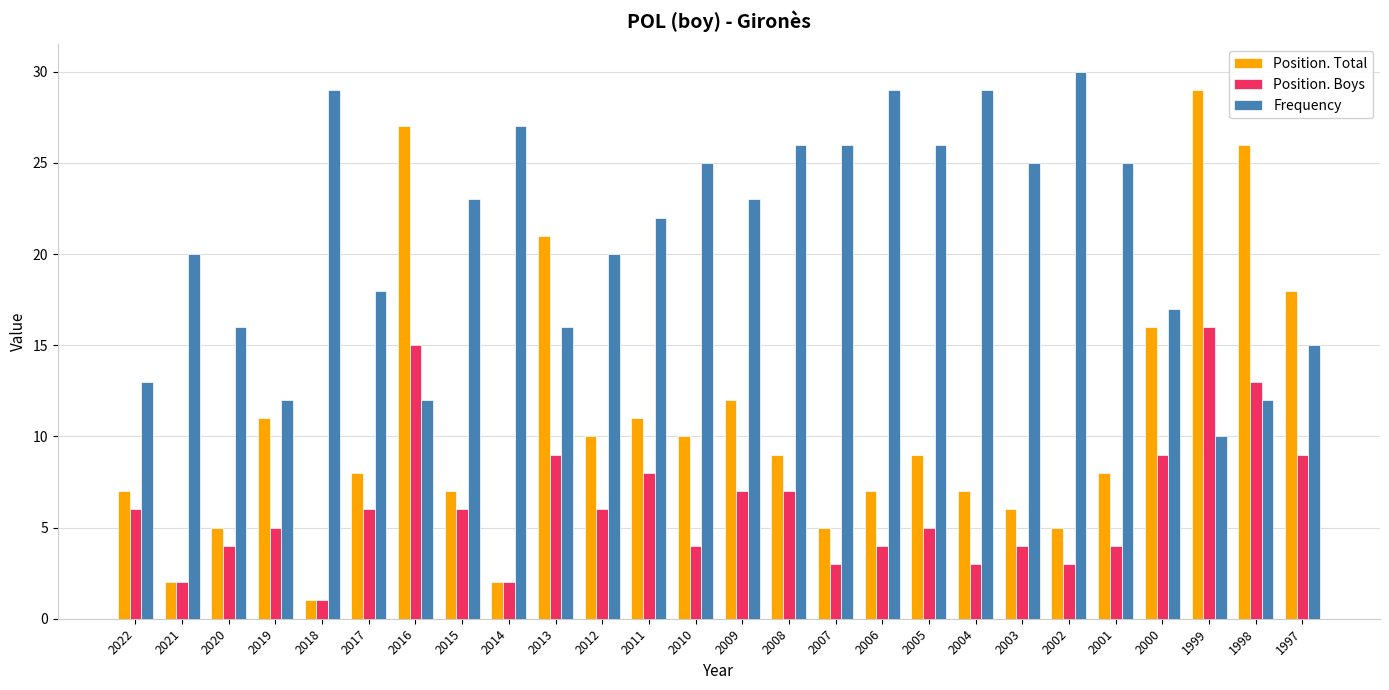

What is the smallest value displayed?

1